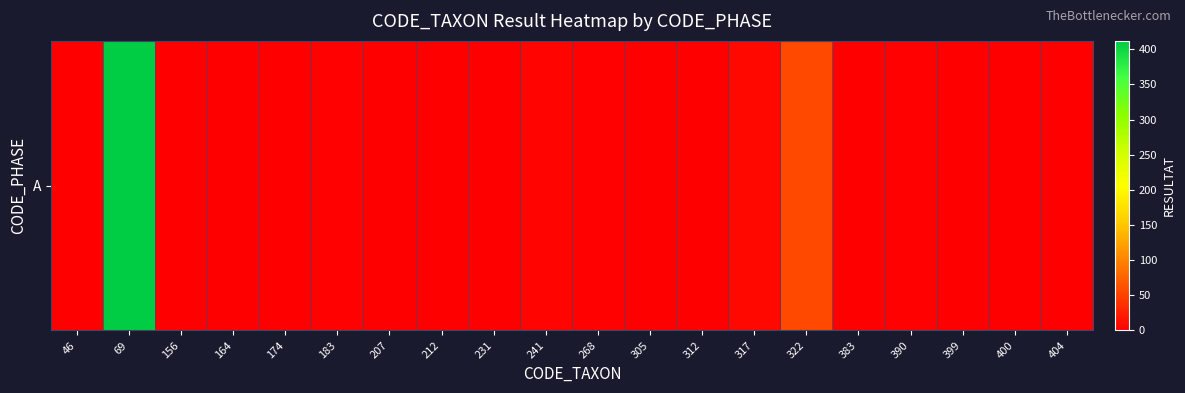

What is the average value?

25